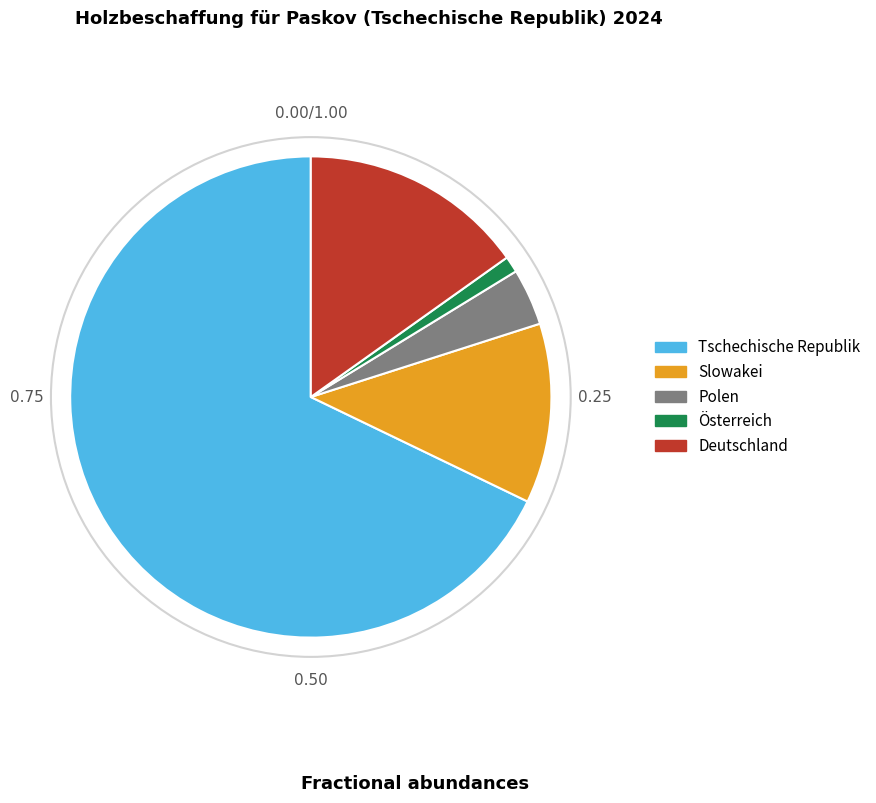

Combined, do Slowakei and Deutschland account for over 50%?

No